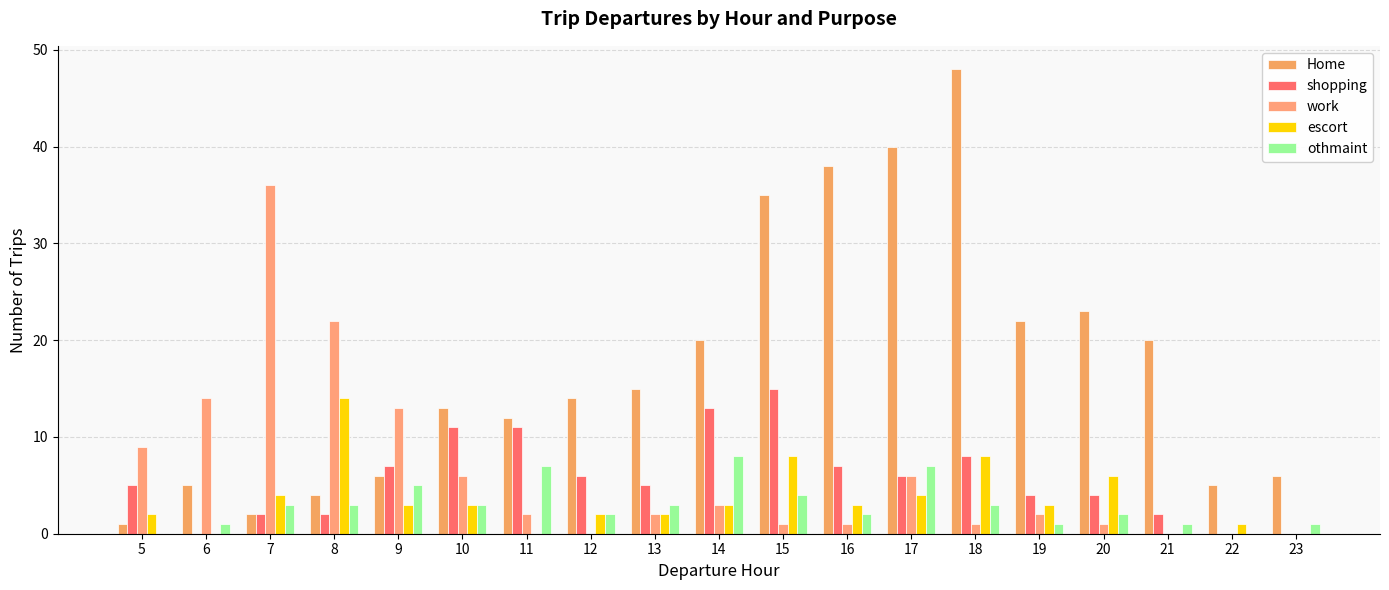

What is the maximum value shown in the chart?

48